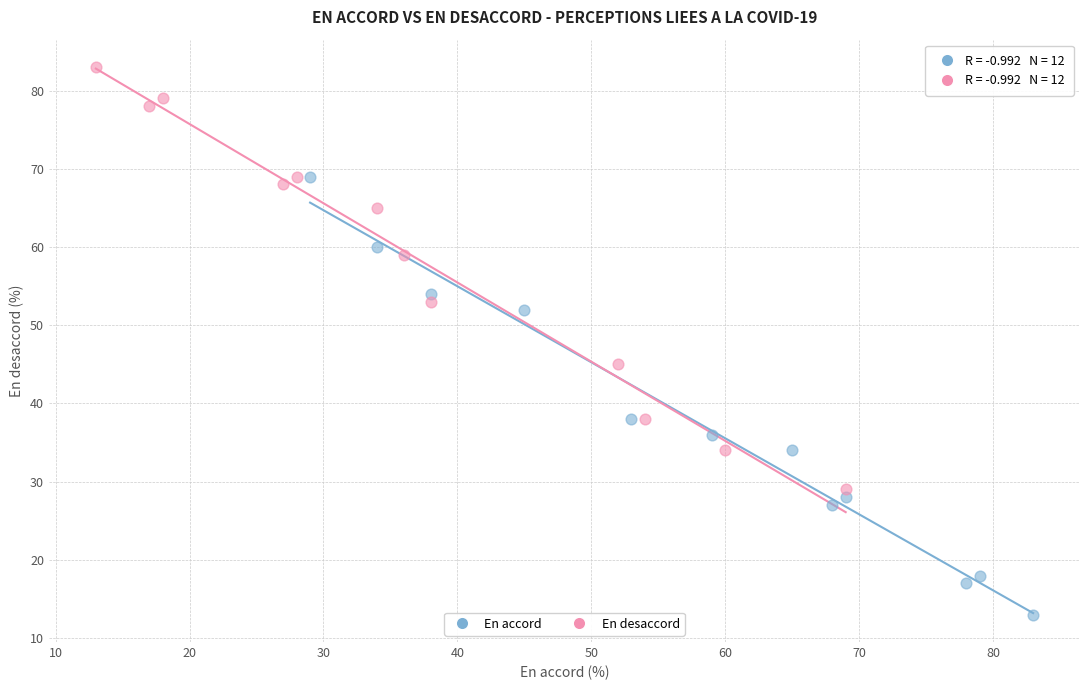

Which series reaches the maximum Y coordinate?

En desaccord